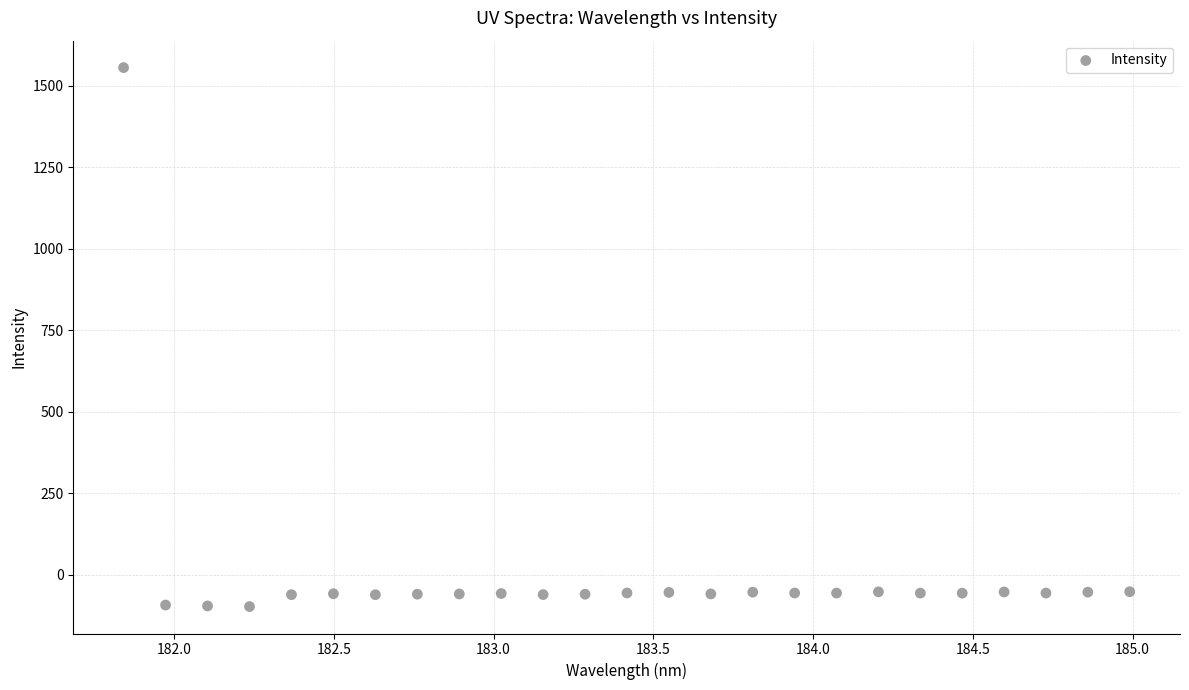

What is the range of X values (max minus min)?

3.1